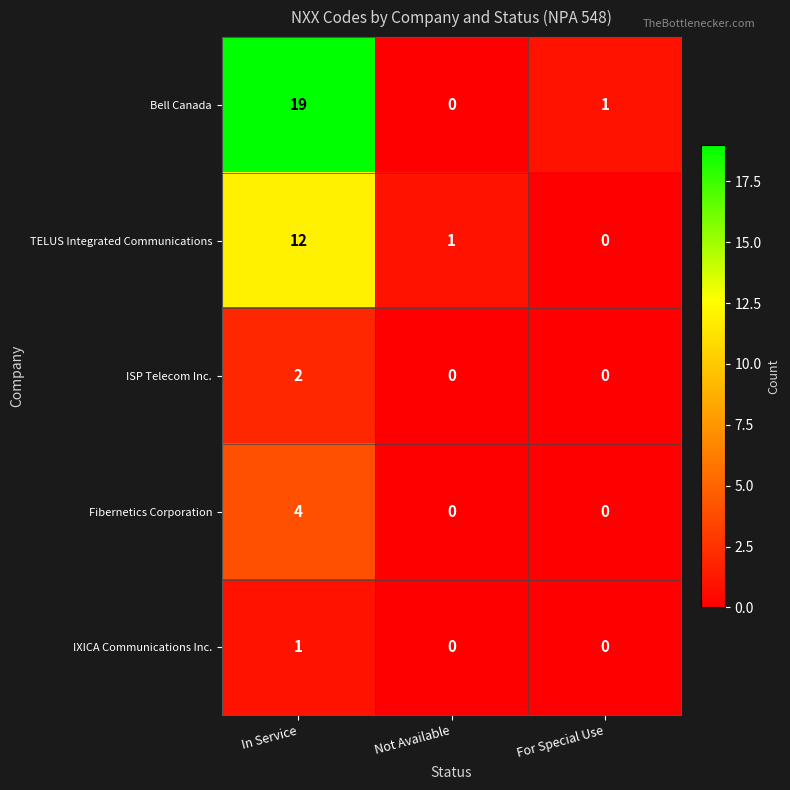

What is the total value across all series at In Service?

38